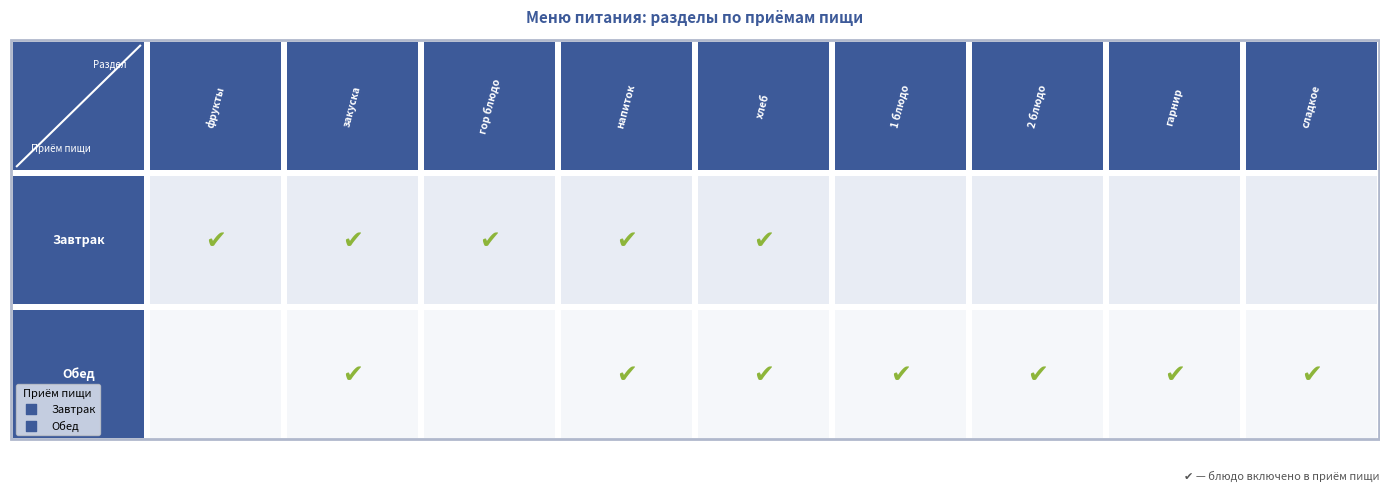

True or false: Обед has a value of 1 at 3.

True